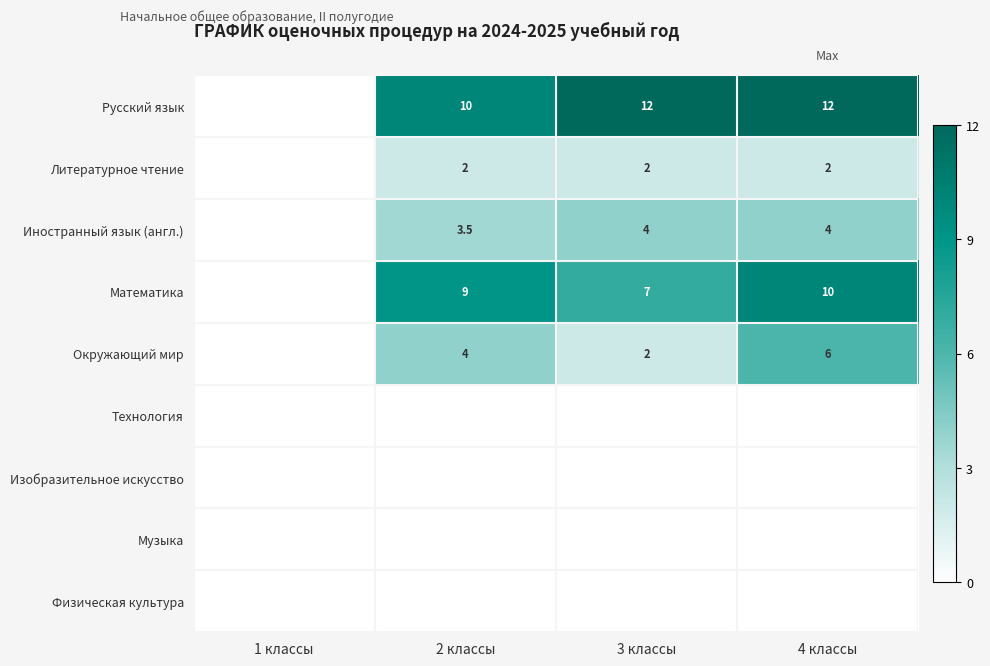

Is it true that Математика equals 9.0 at 2 классы?

True